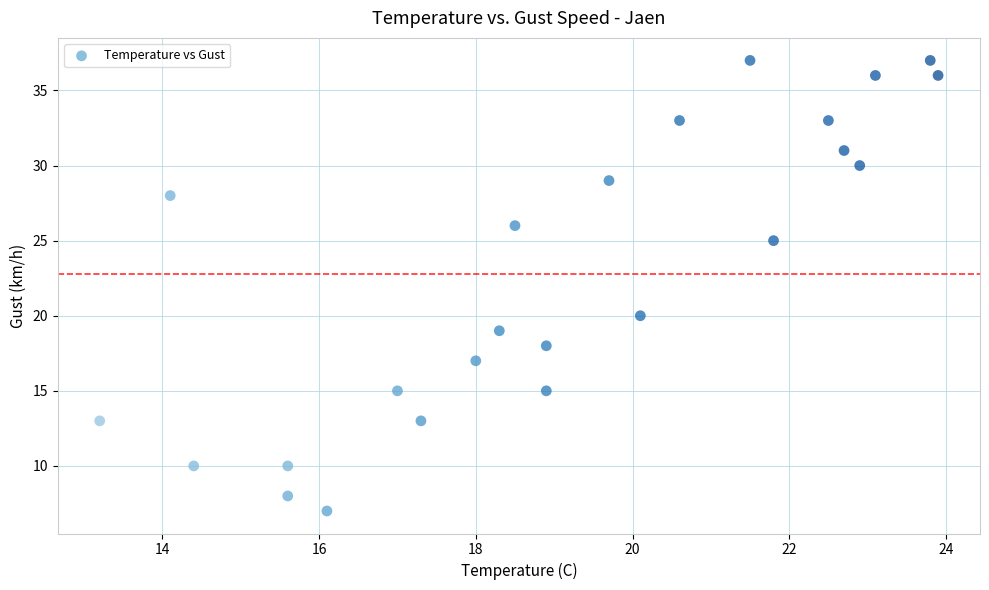

What Y value in the scatter plot is closest to 22?

20